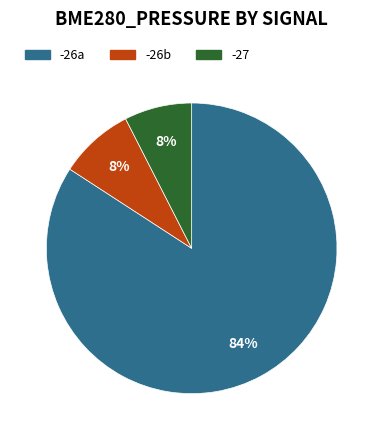

Count the number of slices in the pie.

3